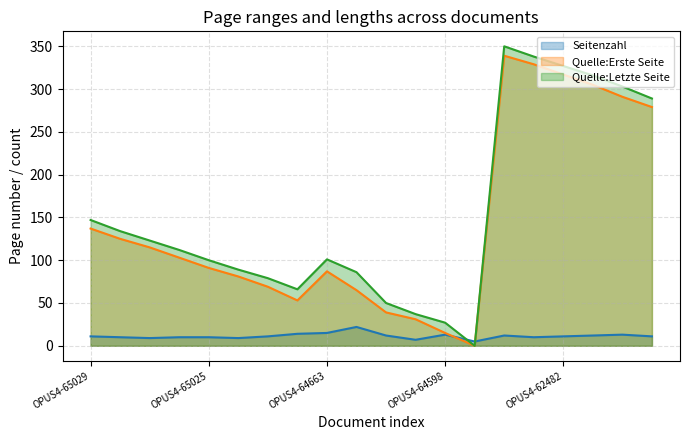

At which label does Quelle:Letzte Seite reach its minimum?

OPUS4-62512